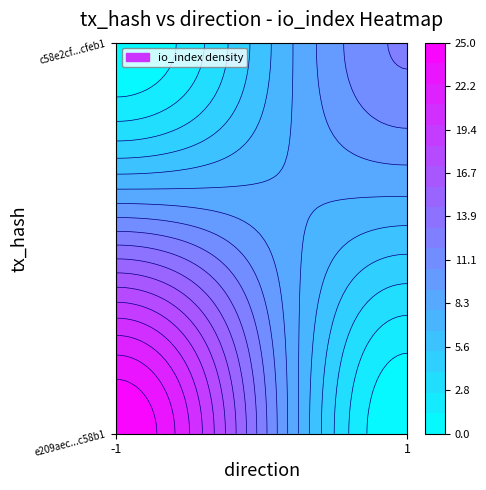

Which series changed the most between direction and io_index?

e209aec712976d9930540f850a00201679c58b1